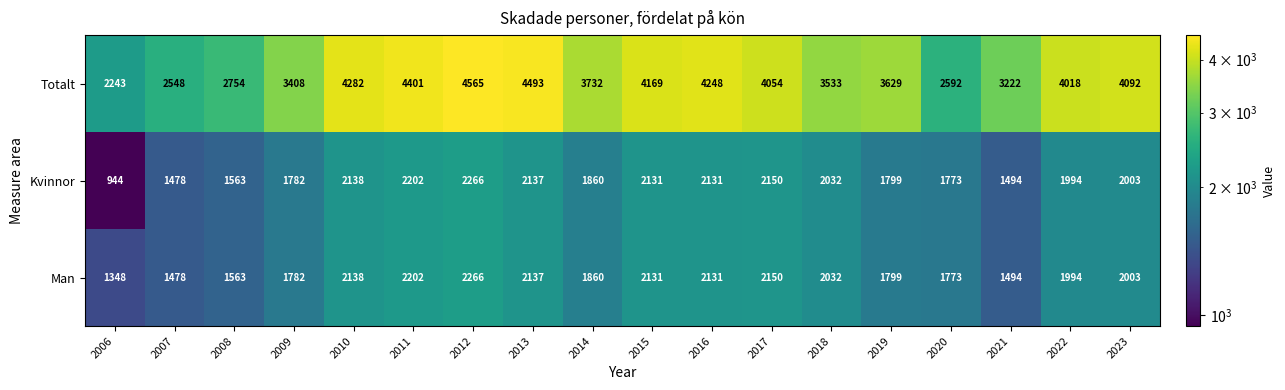

What is the sum of all Totalt values?

65983